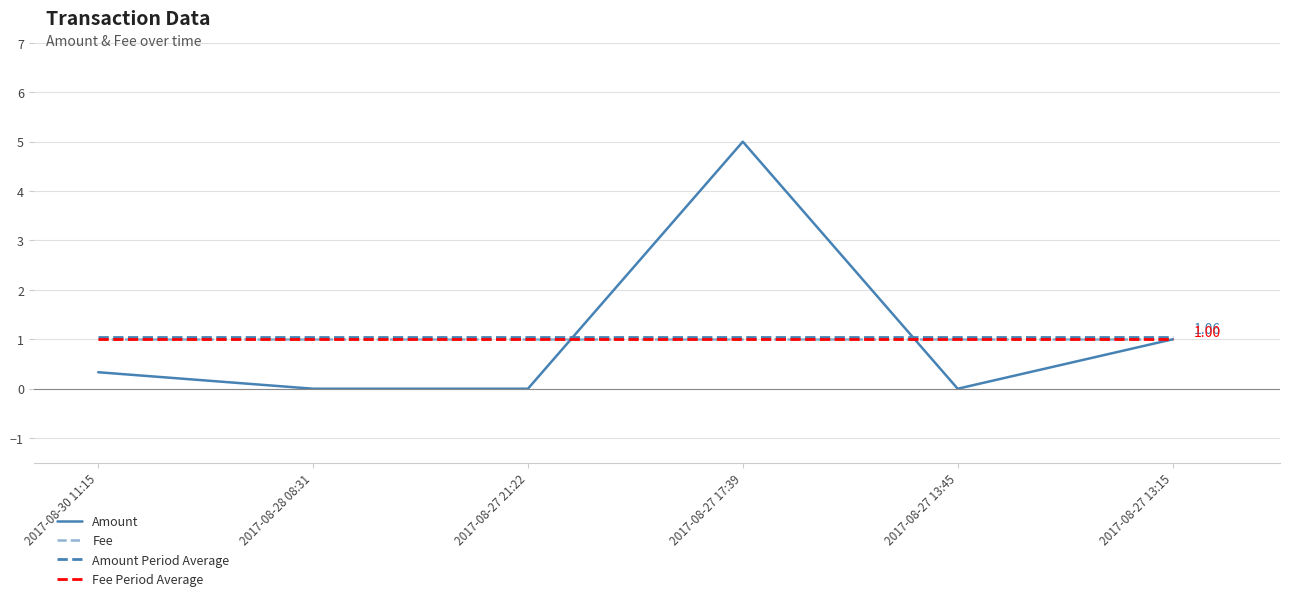

After their last crossing, which series has the higher values: Fee or Amount?

Fee